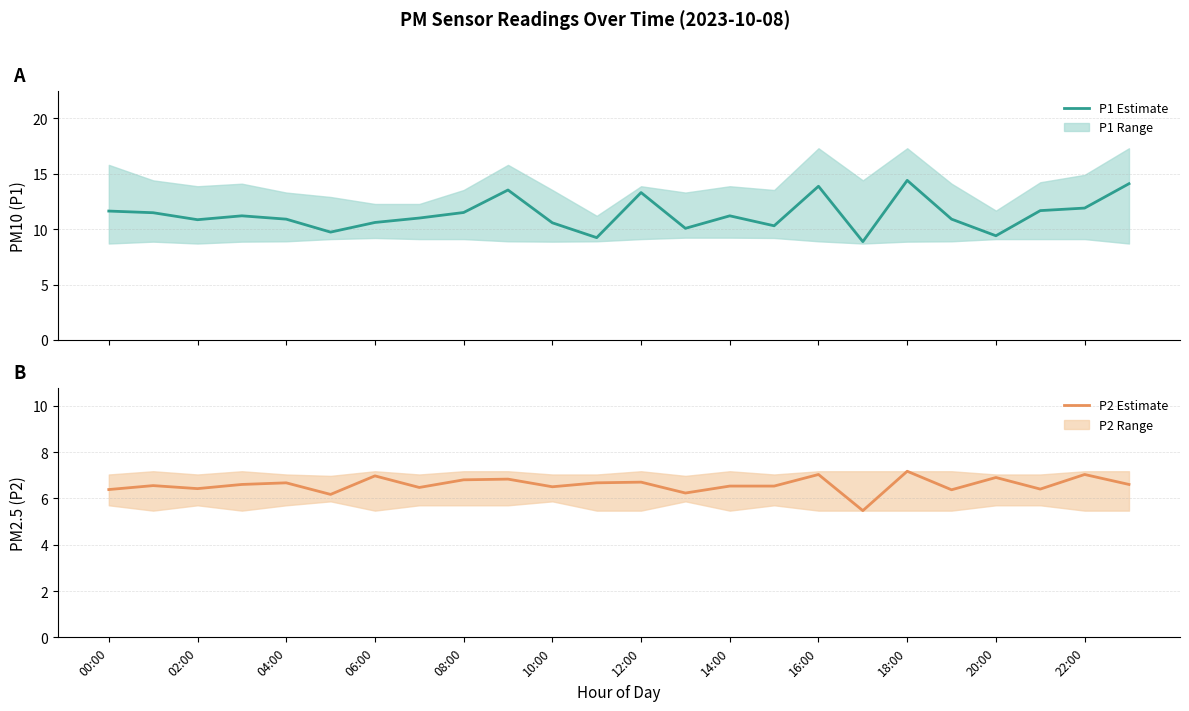

The P1 series shows 8.9 at 17. True or false?

True